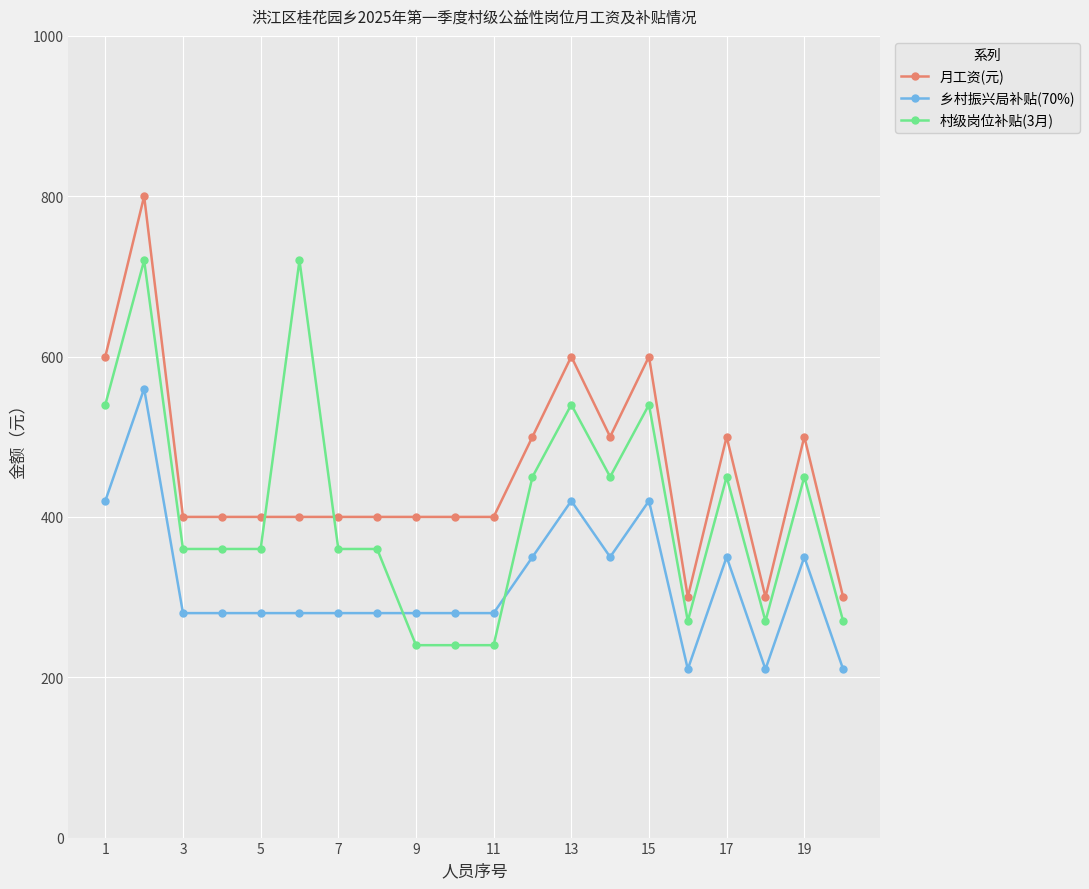

True or false: 月工资(元) has more than 2 points higher than both neighbors.

True